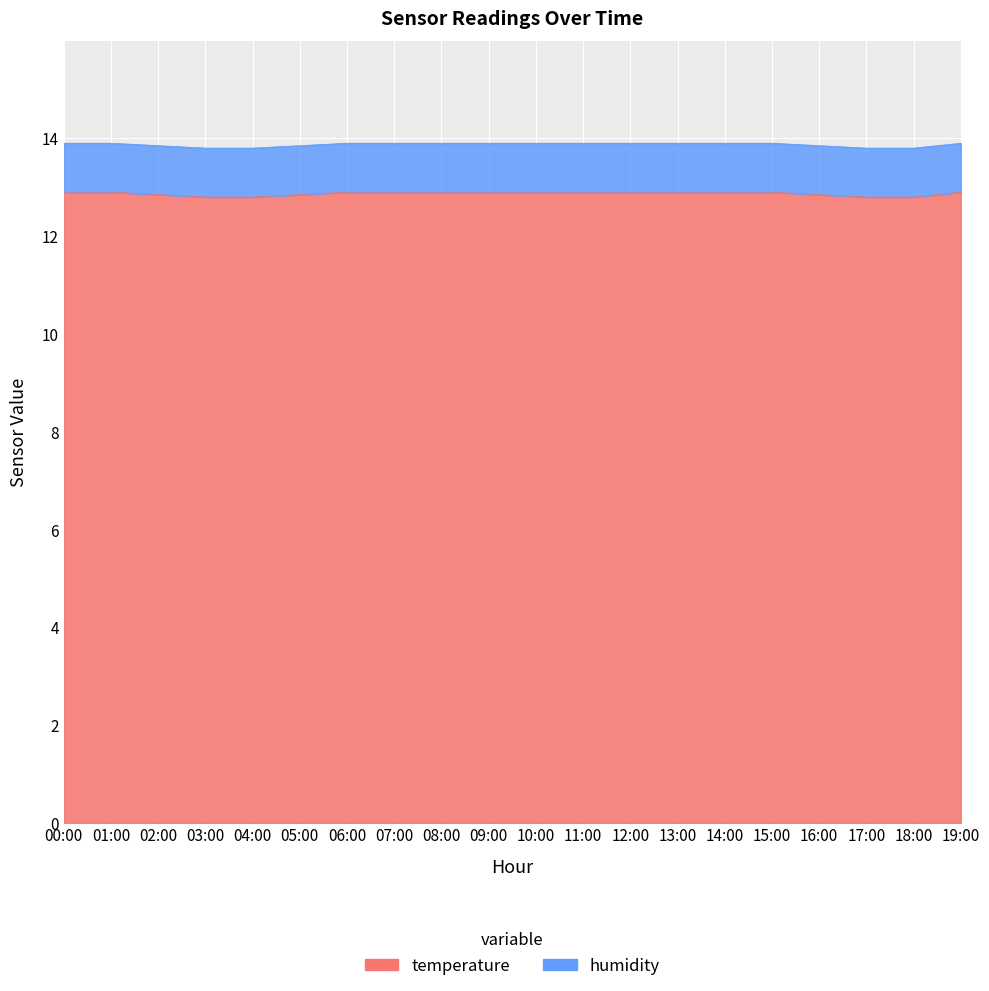

Is it true that the value at 16:00 is 8.8?

False